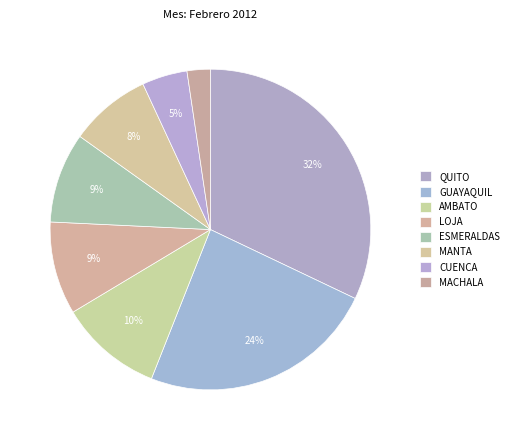

How many segments does this pie chart have?

8